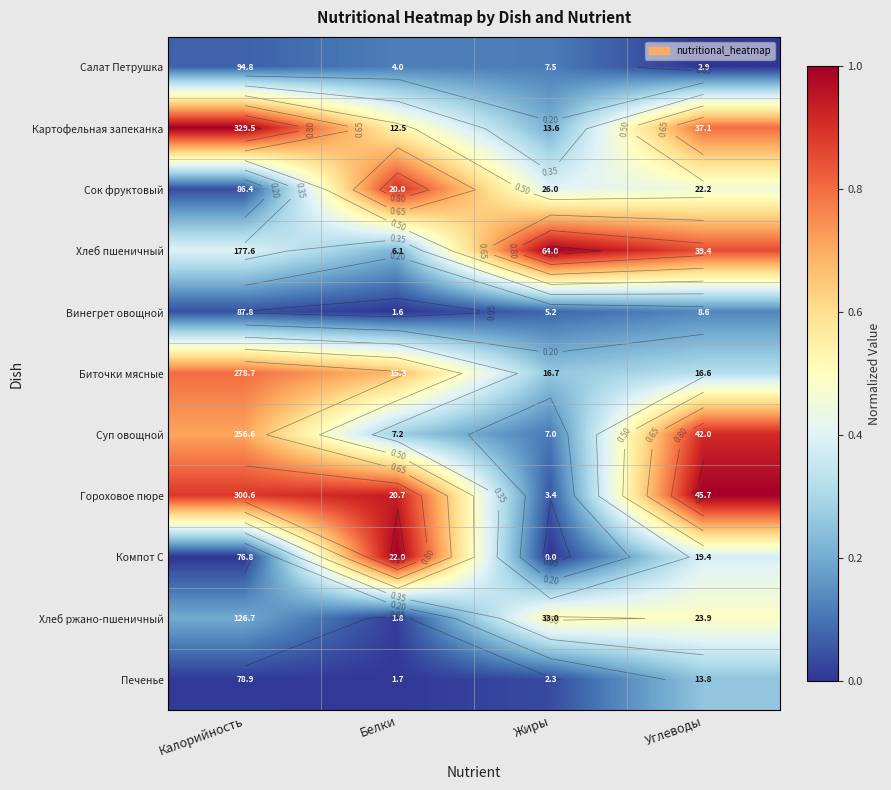

The value of Гороховое пюре at Калорийность is 0.9. True or false?

True